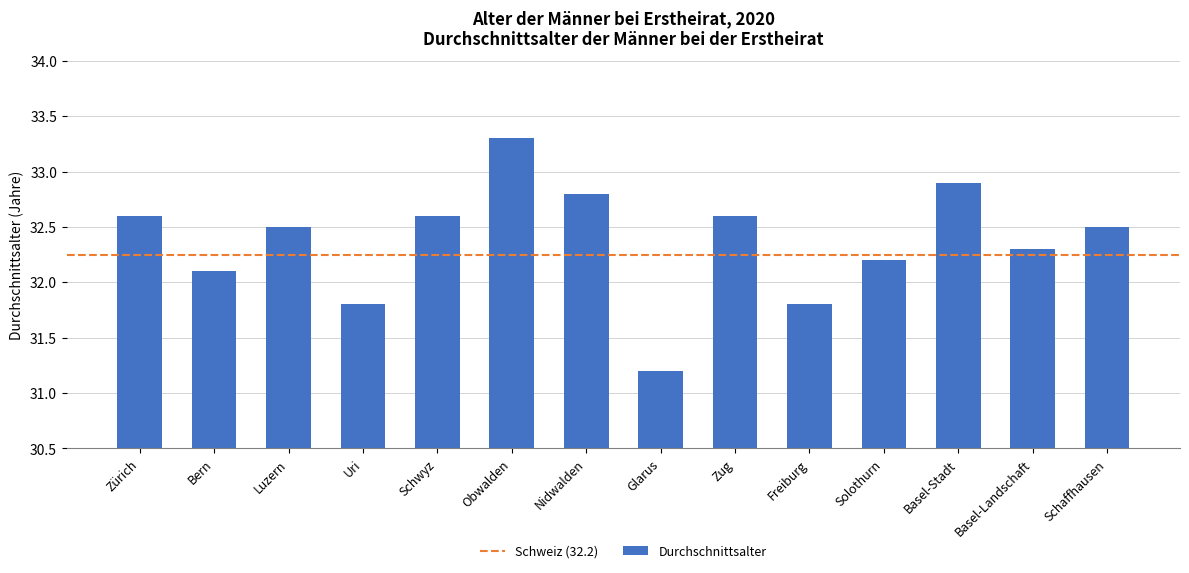

Count the number of data series in this chart.

1